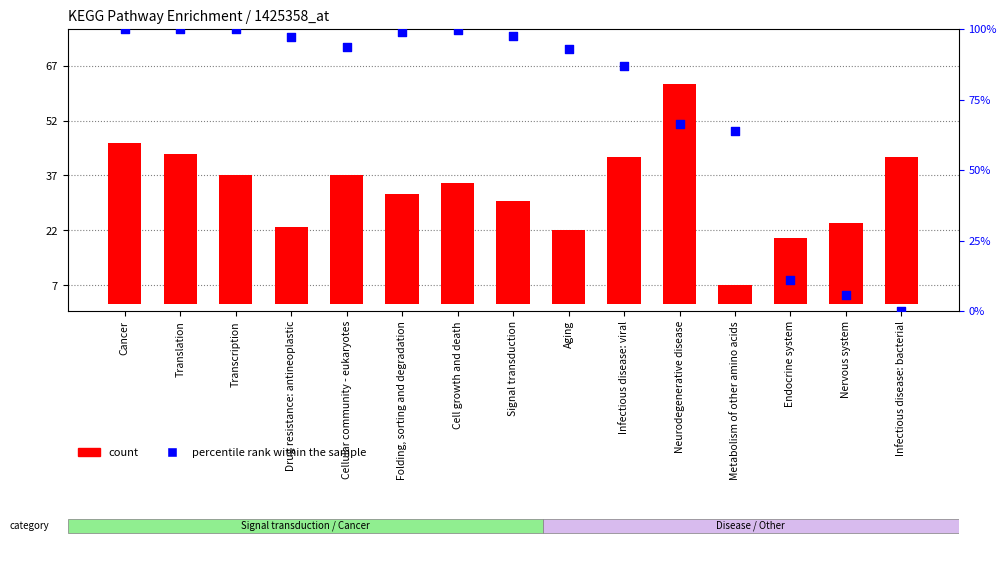

Which series reaches the minimum Y coordinate?

percentile rank within the sample